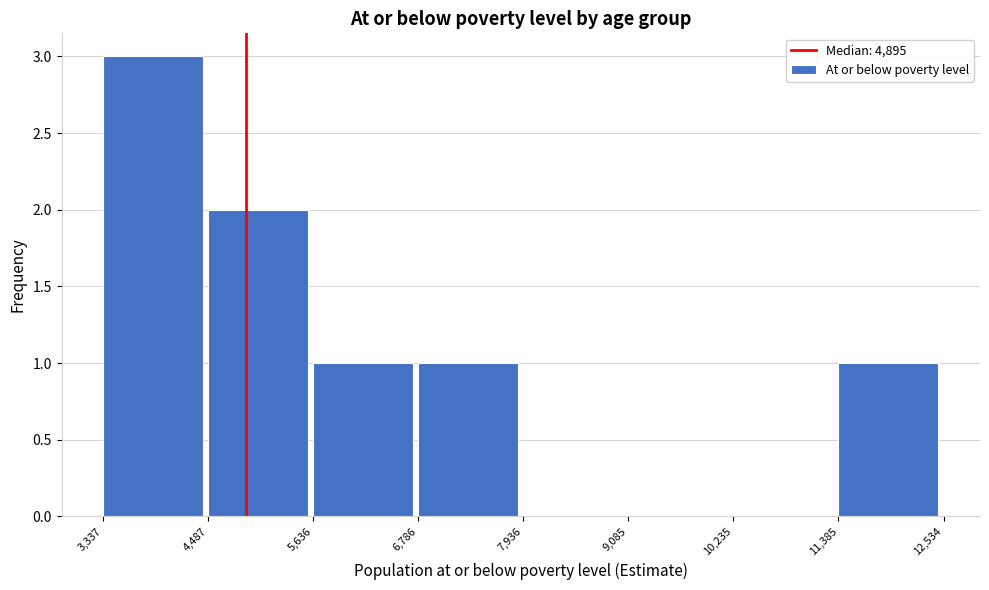

Which range on the x-axis has the tallest bar?

3,337 to 4,487